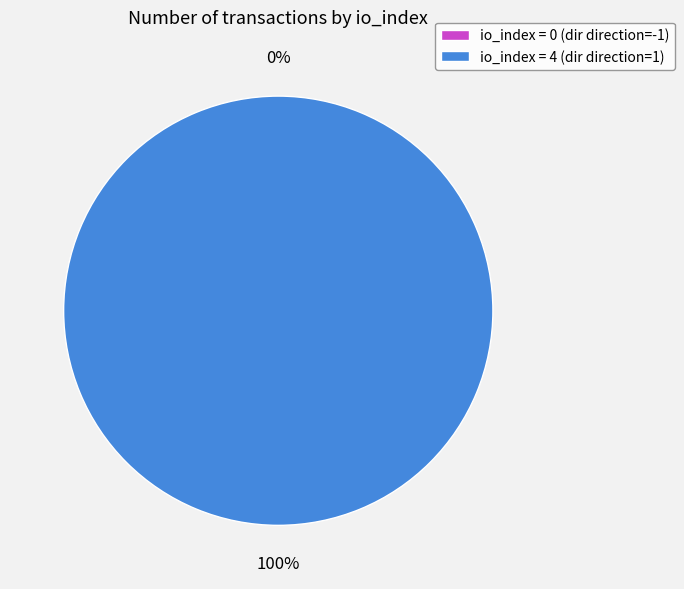

Which category accounts for the majority?

direction=1